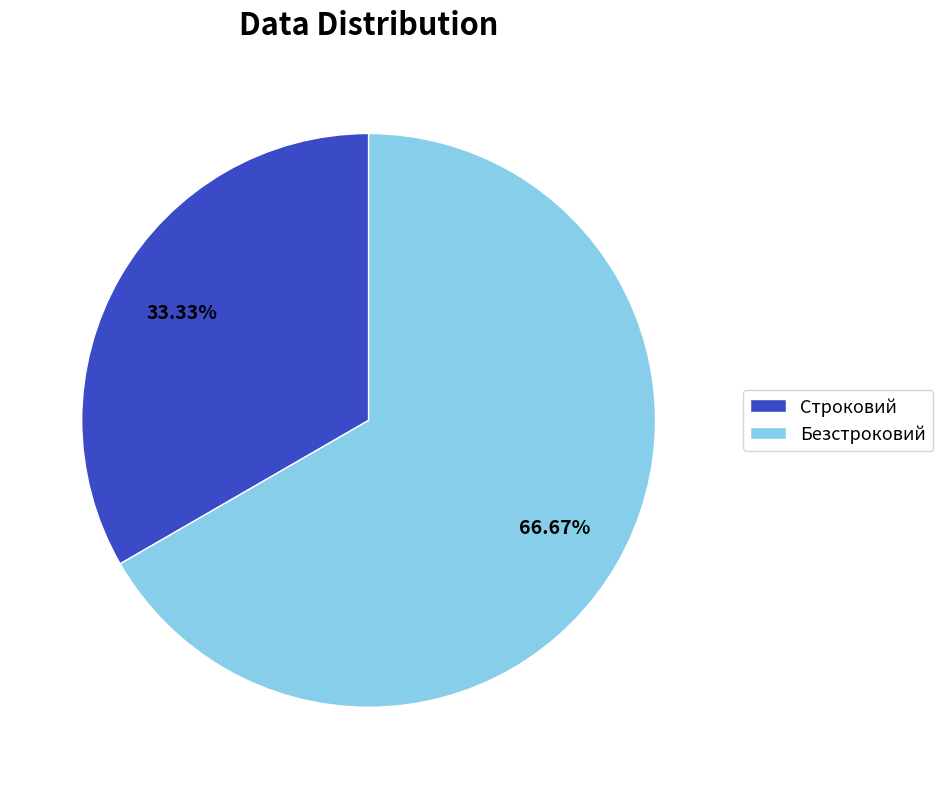

Does any single category account for the majority?

Yes